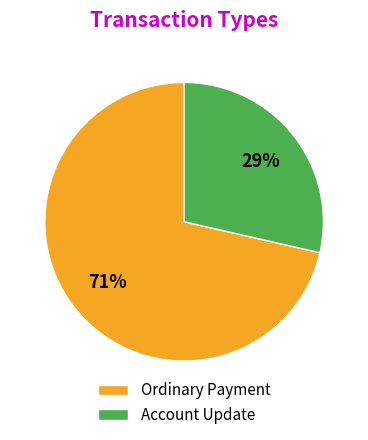

What percentage is the Account Update slice, to the nearest percent?

29%